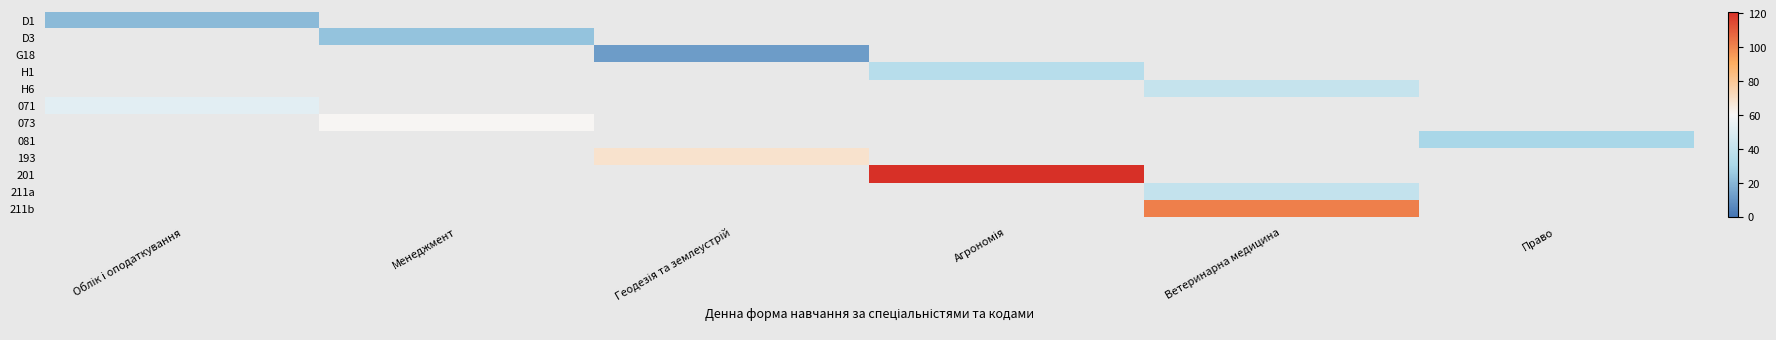

Which has a higher value, Геодезія та землеустрій or Право?

Право